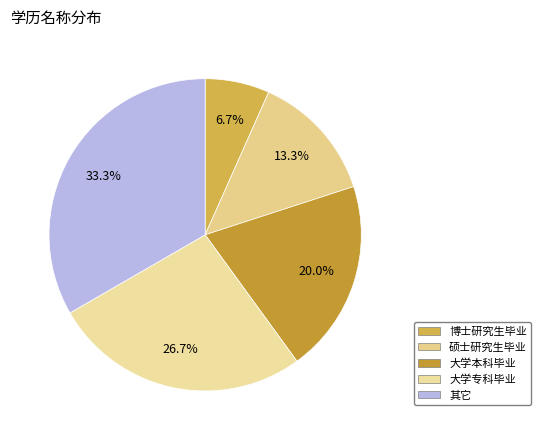

Which category has the smallest portion of the pie?

博士研究生毕业